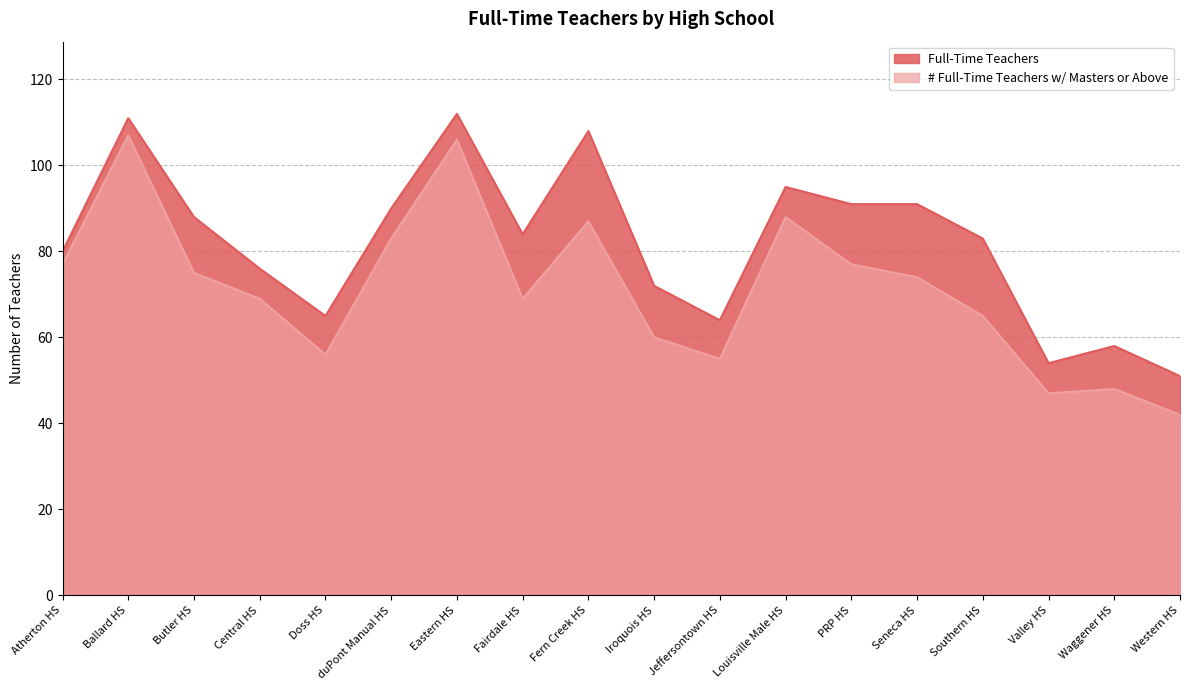

Reading left to right, list all the values displayed in this chart.

Full-Time Teachers: 80	111	88	76	65	90	112	84	108	72	64	95	91	91	83	54	58	51
# Full-Time Teachers w/ Masters or Above: 77	107	75	69	56	83	106	69	87	60	55	88	77	74	65	47	48	42